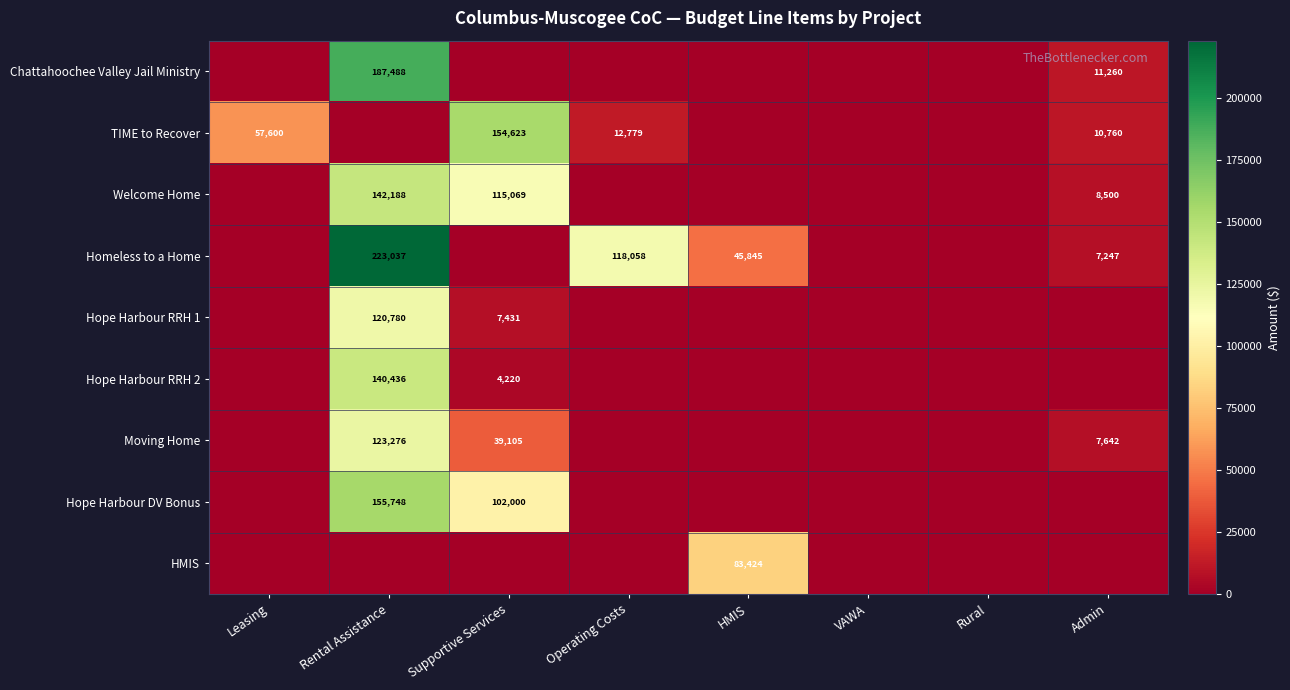

The value of Homeless to a Home at Admin is 7247. True or false?

True